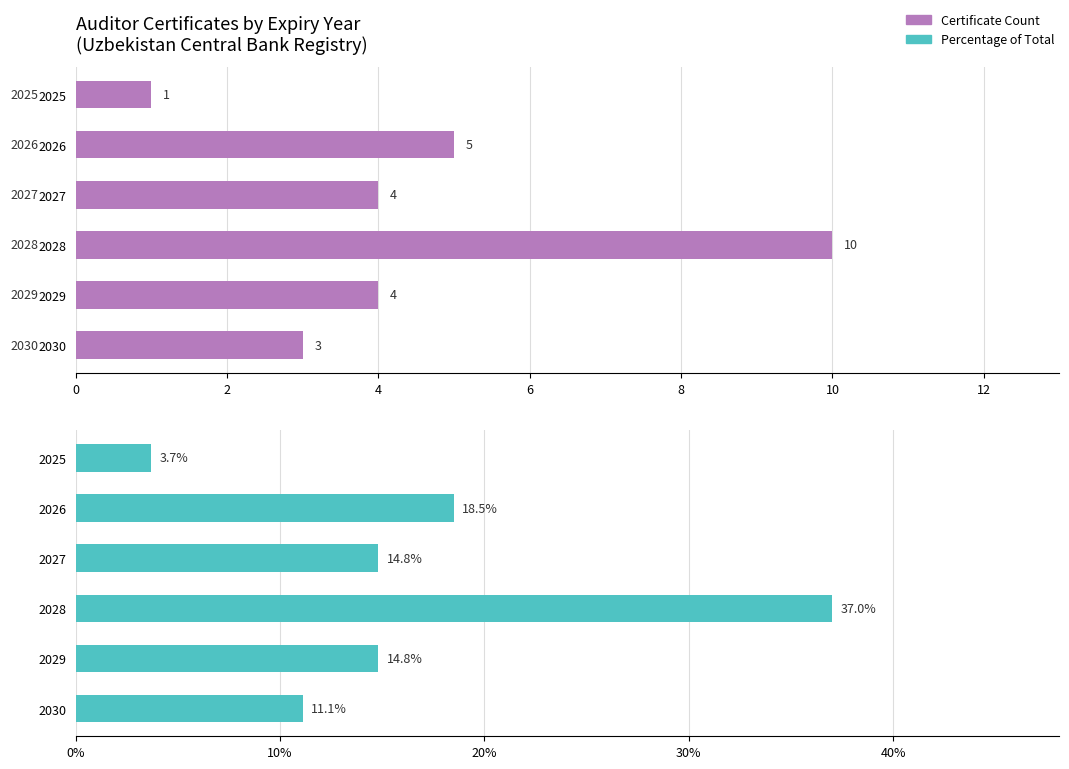

List the series in order of their overall mean, lowest first.

Certificate Count, Percentage of Total